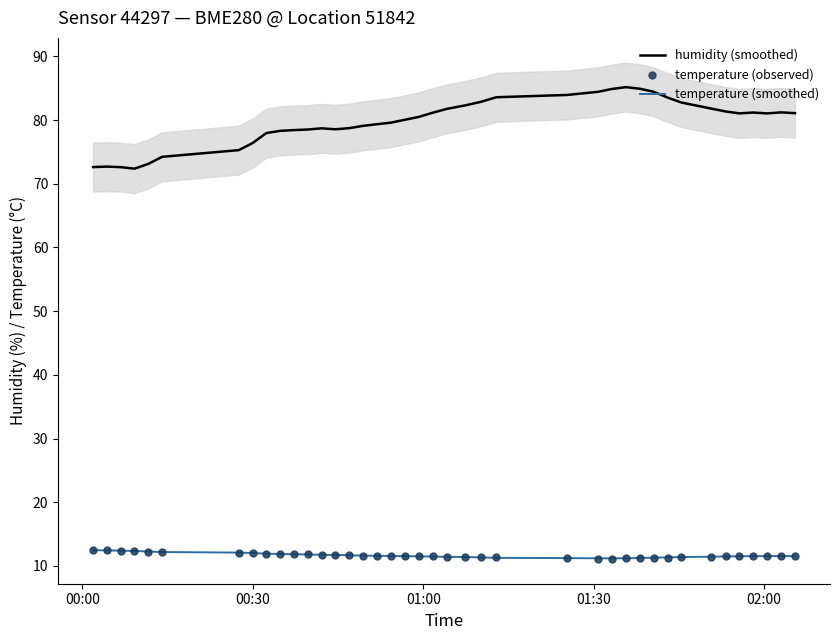

What is the maximum value for temperature (smoothed)?

12.5